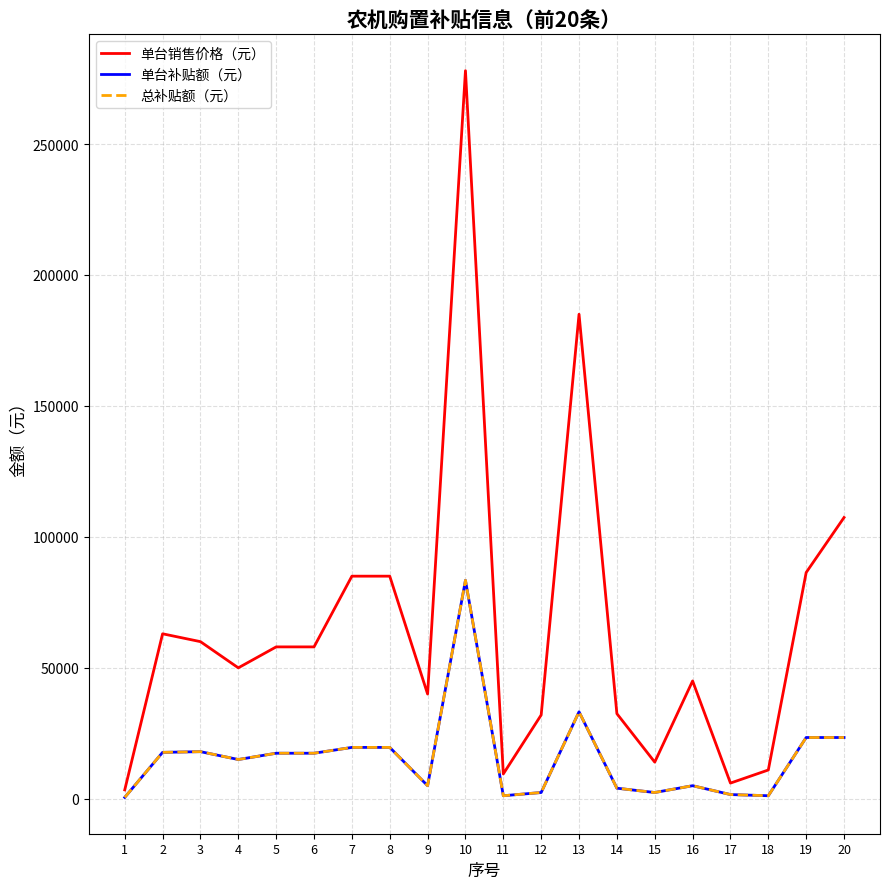

True or false: 单台销售价格（元） and 单台补贴额（元） intersect in this chart.

False